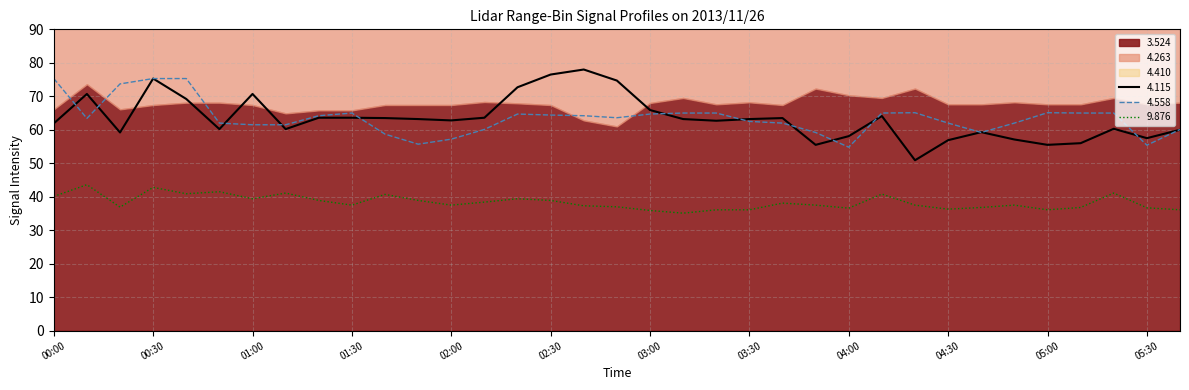

The value of 9.876 at 05:40 is 16.6. True or false?

False